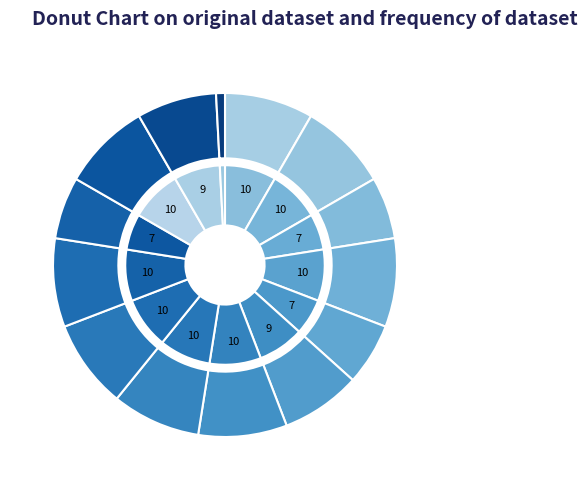

How many segments does this pie chart have?

14